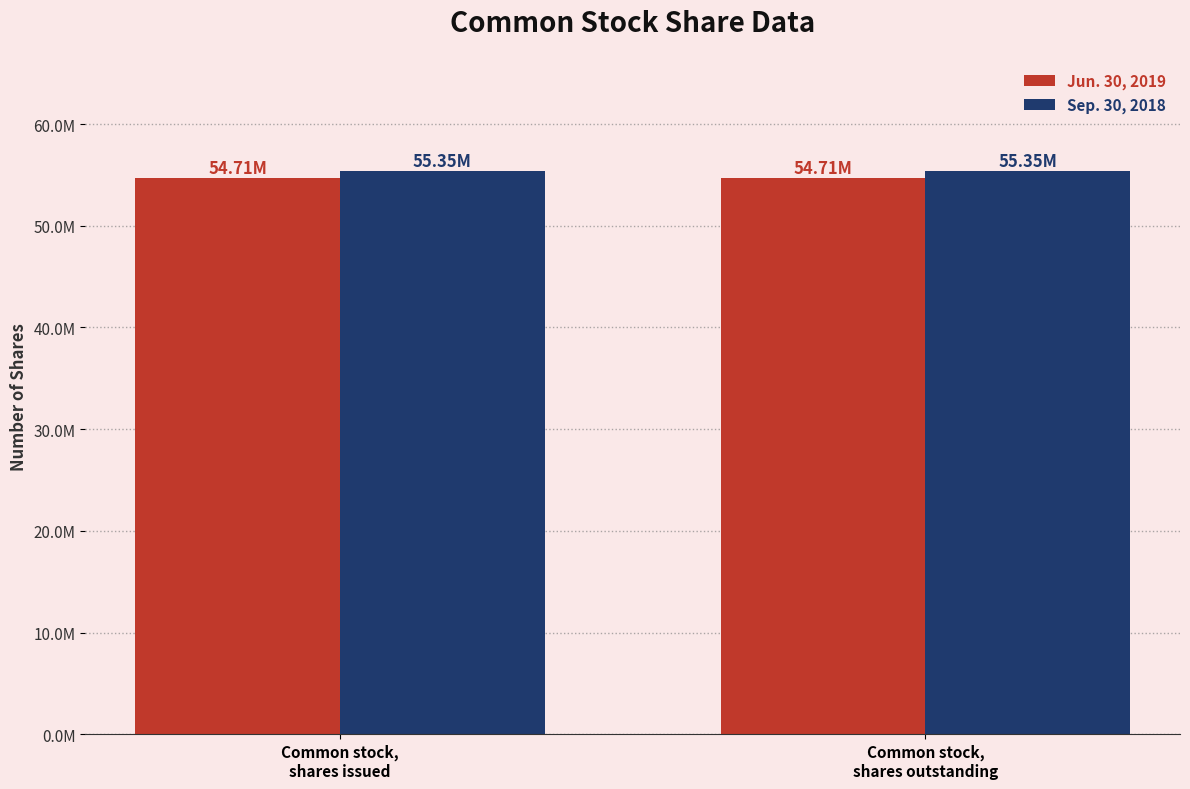

What are all the series names shown in the legend?

Jun. 30, 2019, Sep. 30, 2018